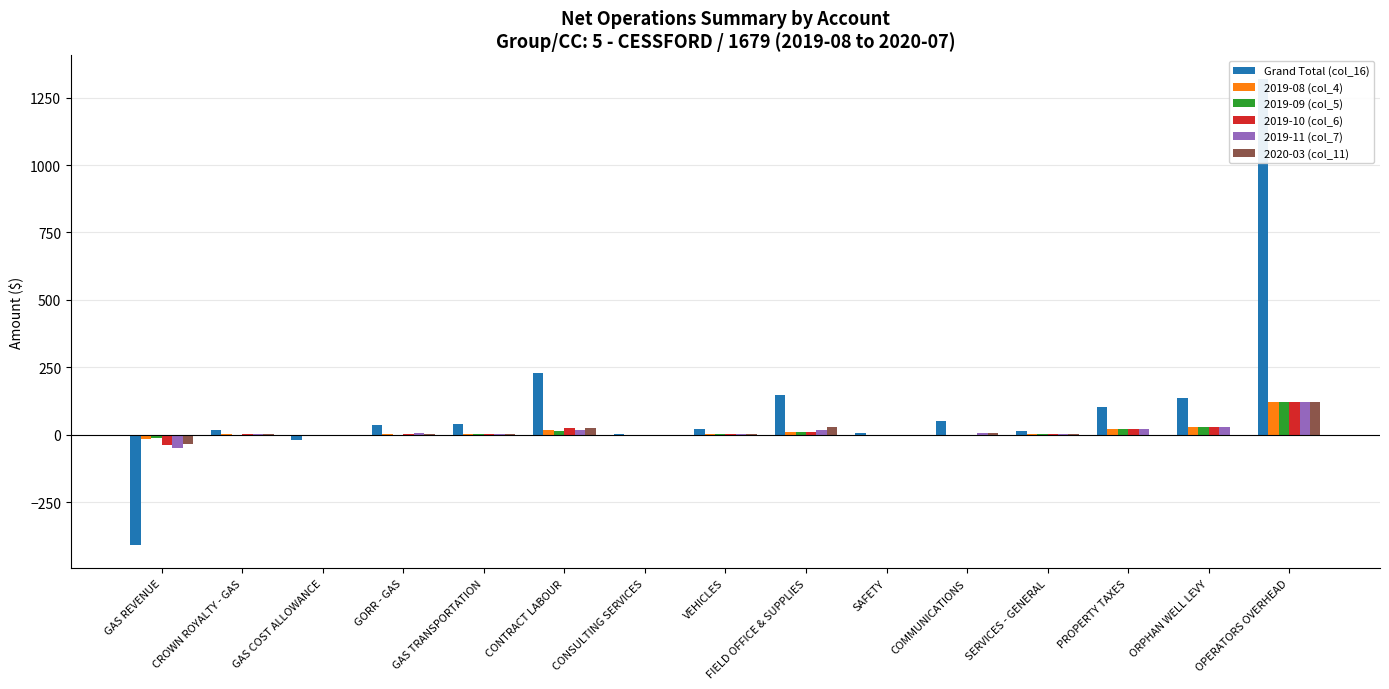

Which category has the highest value across all series?

OPERATORS OVERHEAD